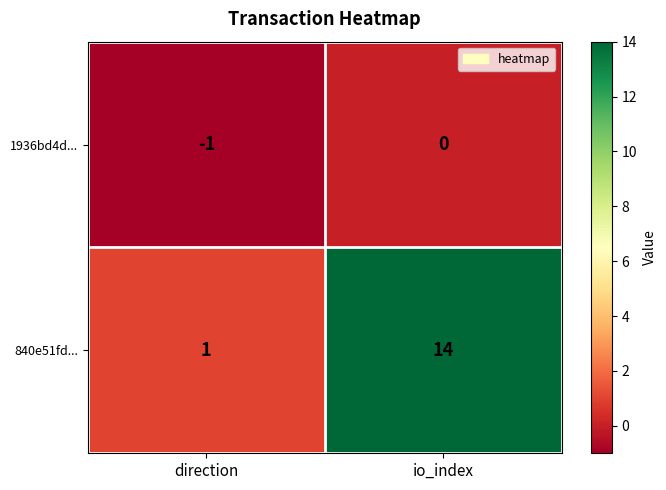

What is the total value across all series at io_index?

14